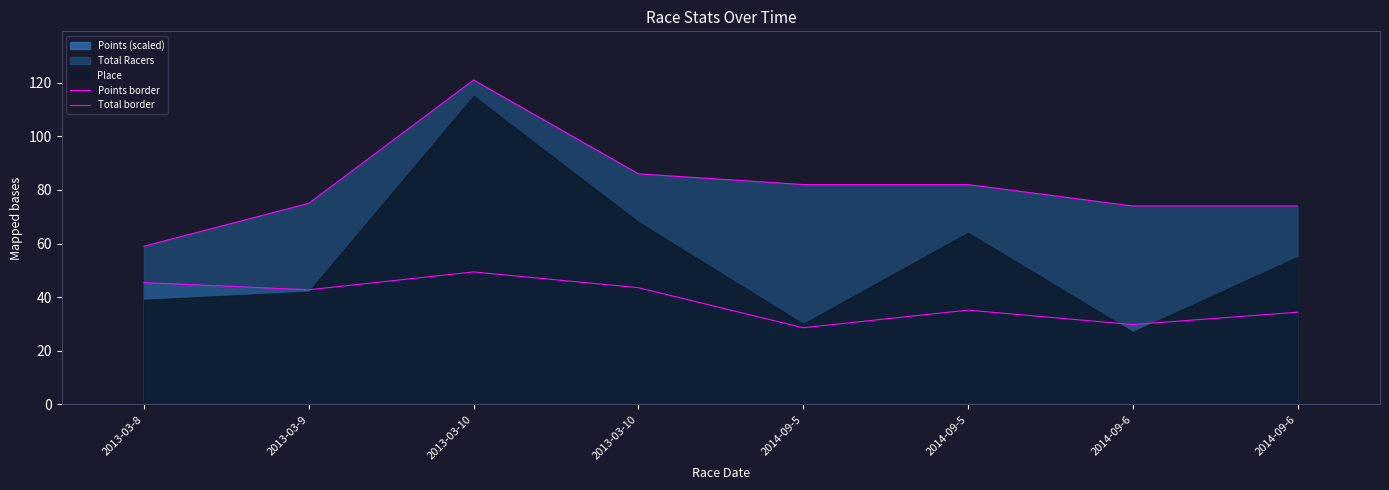

True or false: Total border and Points border intersect in this chart.

False